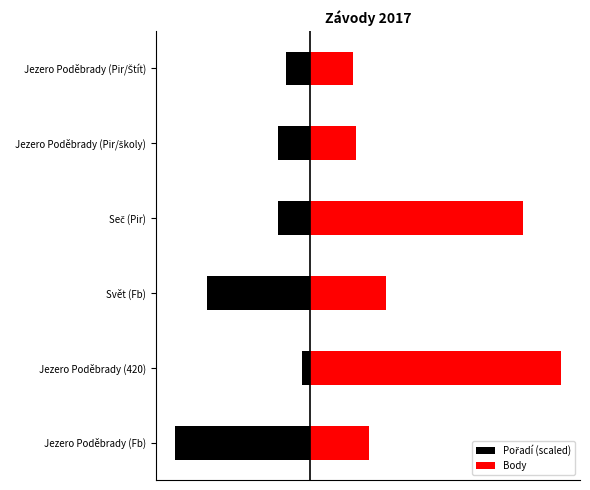

At Jezero Poděbrady (Pir/školy), list the series in order from largest to smallest.

Body, Pořadí (scaled)